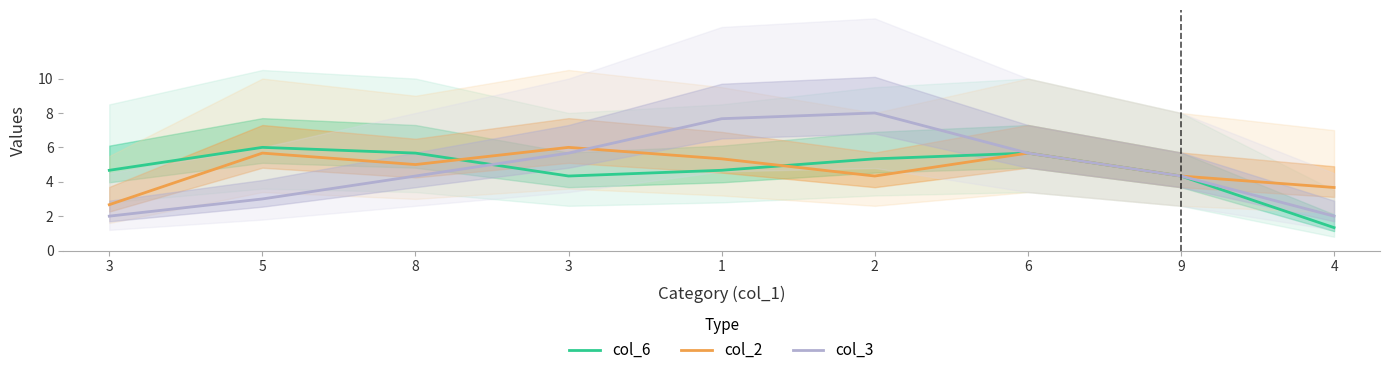

How many lines are shown in the chart?

3